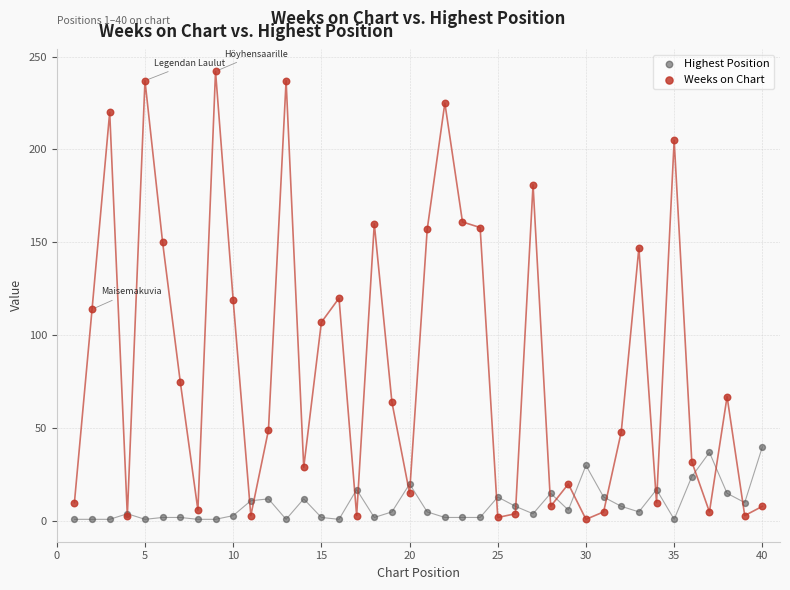

Which series has the widest spread of Y values?

Weeks on Chart